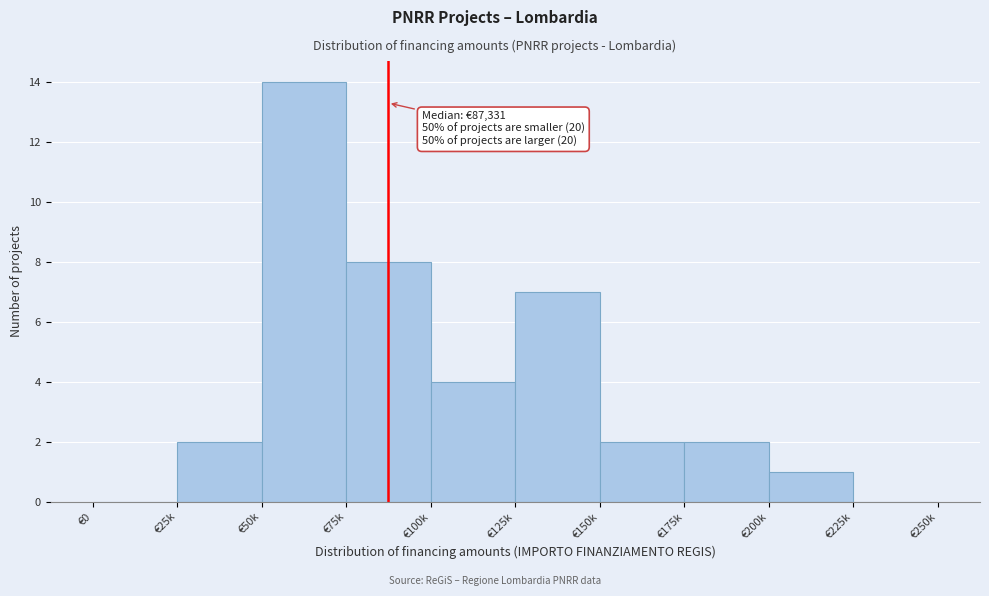

Reading left to right, list all the values displayed in this chart.

€0=0	€25k=2	€50k=14	€75k=8	€100k=4	€125k=7	€150k=2	€175k=2	€200k=1	€225k=0